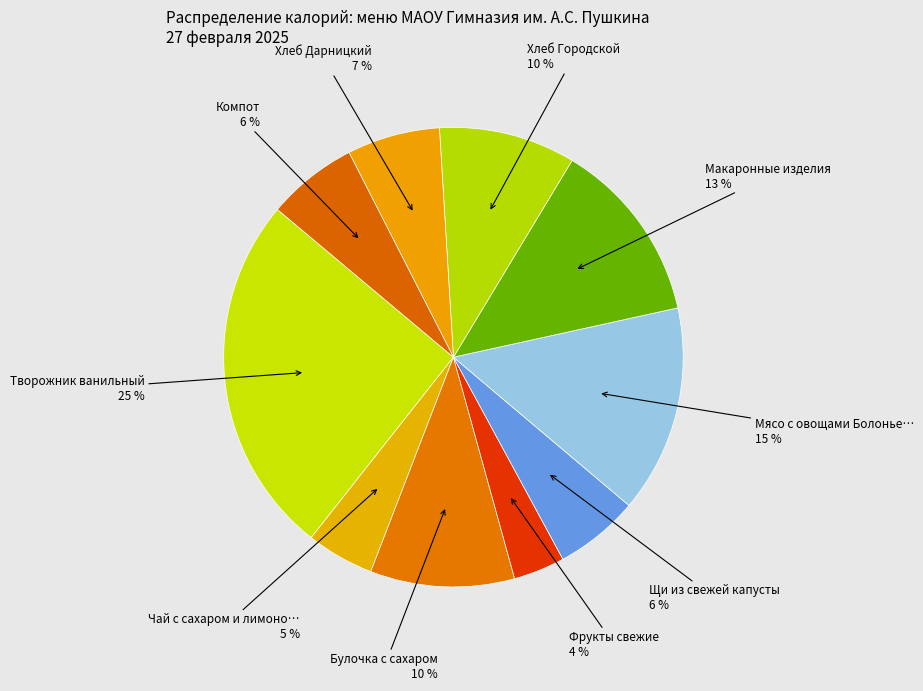

How many segments does this pie chart have?

10